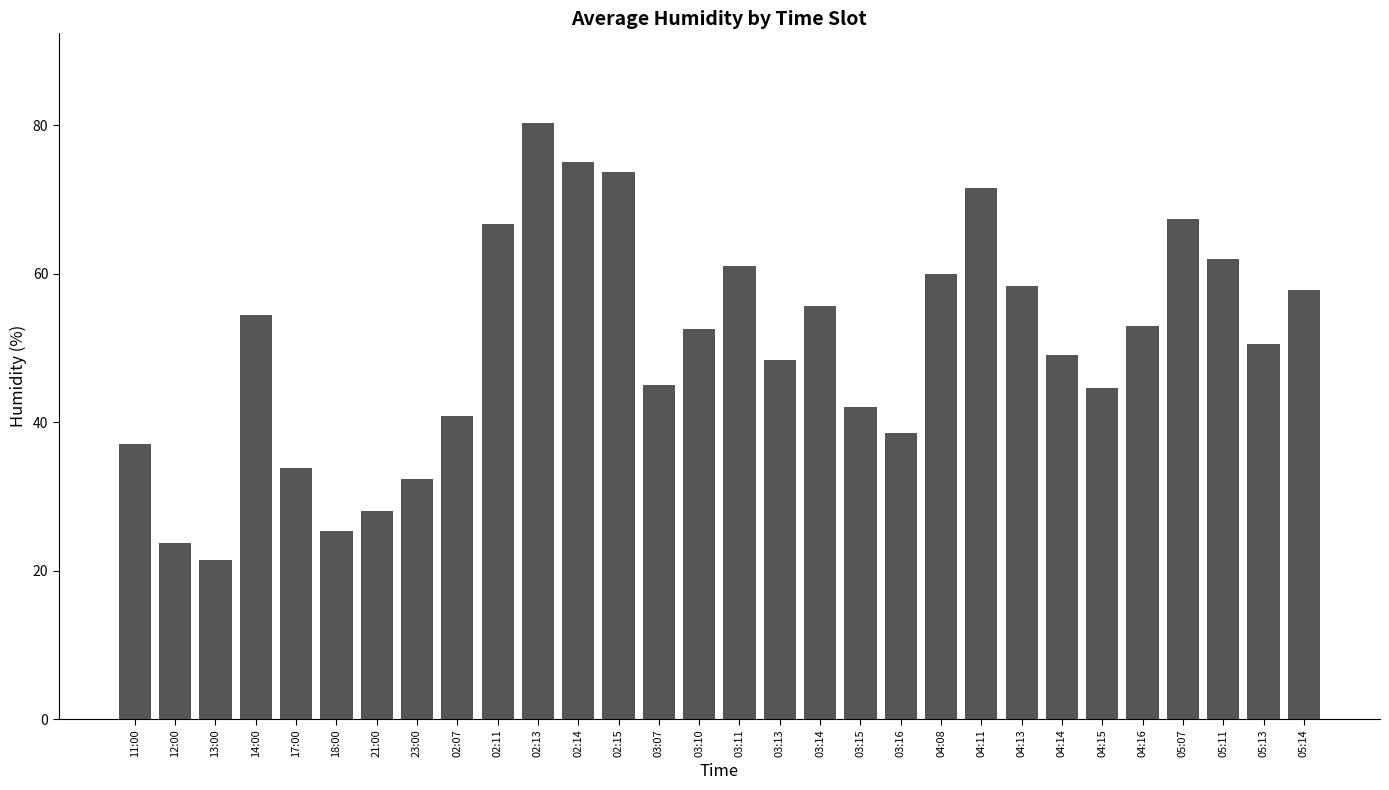

What is the label of the 12th bar from the right?

03:15